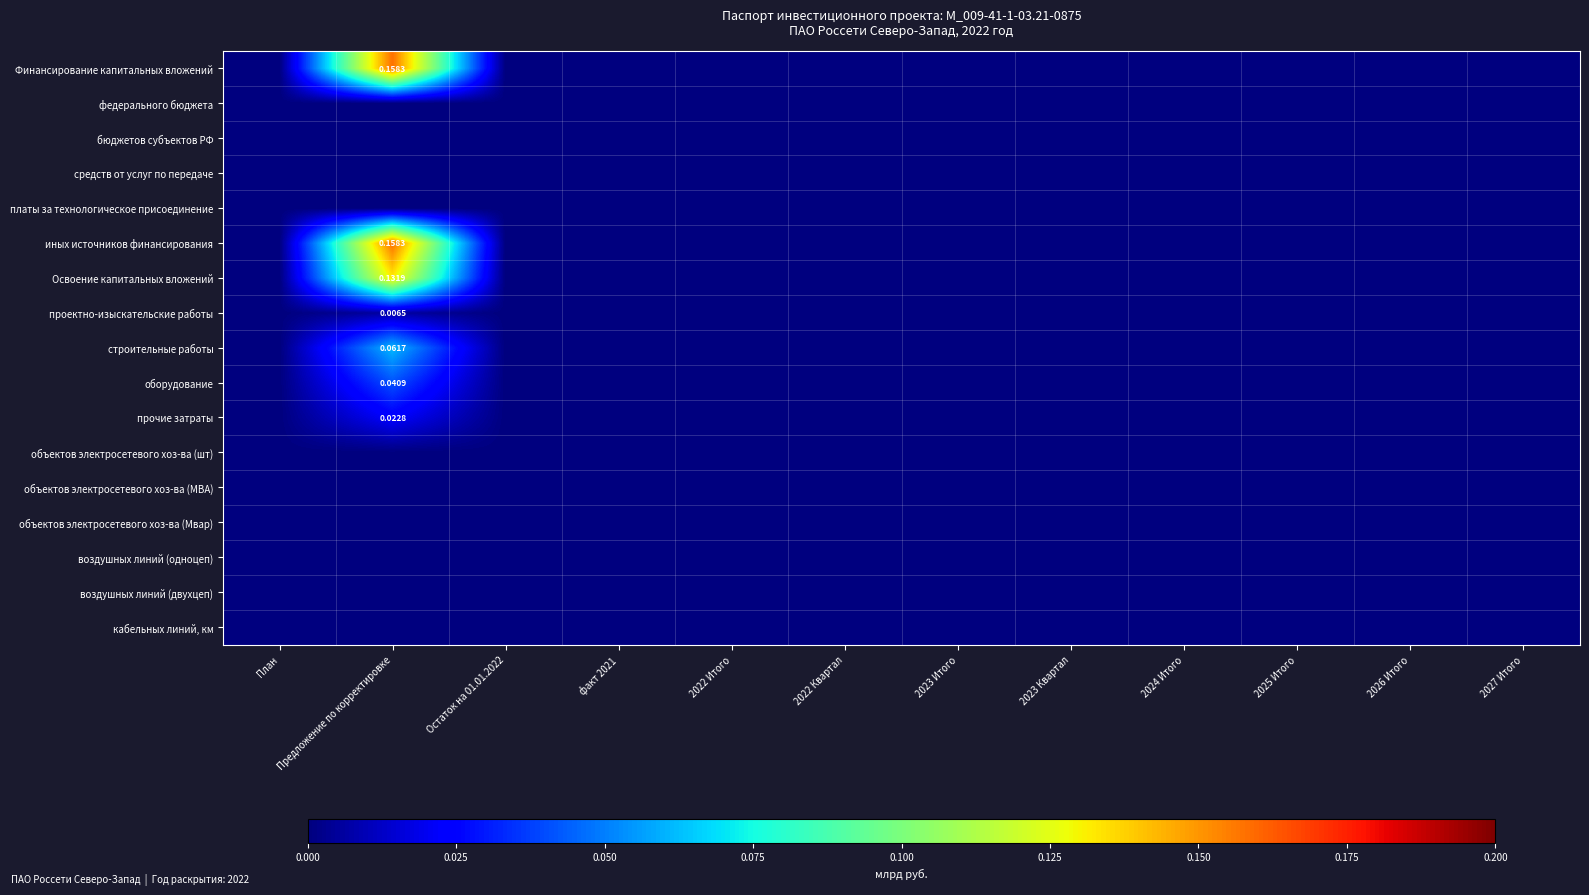

The value of объектов электросетевого хоз-ва (МВА) at 2025 Итого is 0.0. True or false?

True